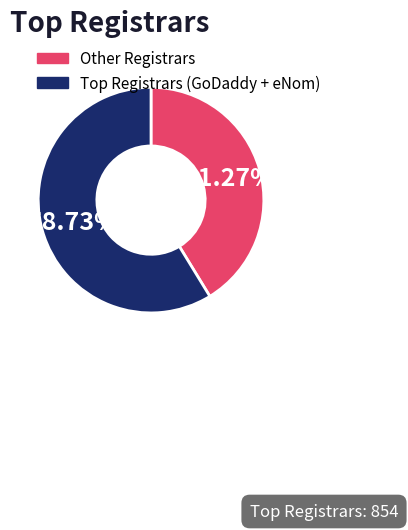

Which category has the biggest portion of the pie?

Top Registrars (GoDaddy + eNom)